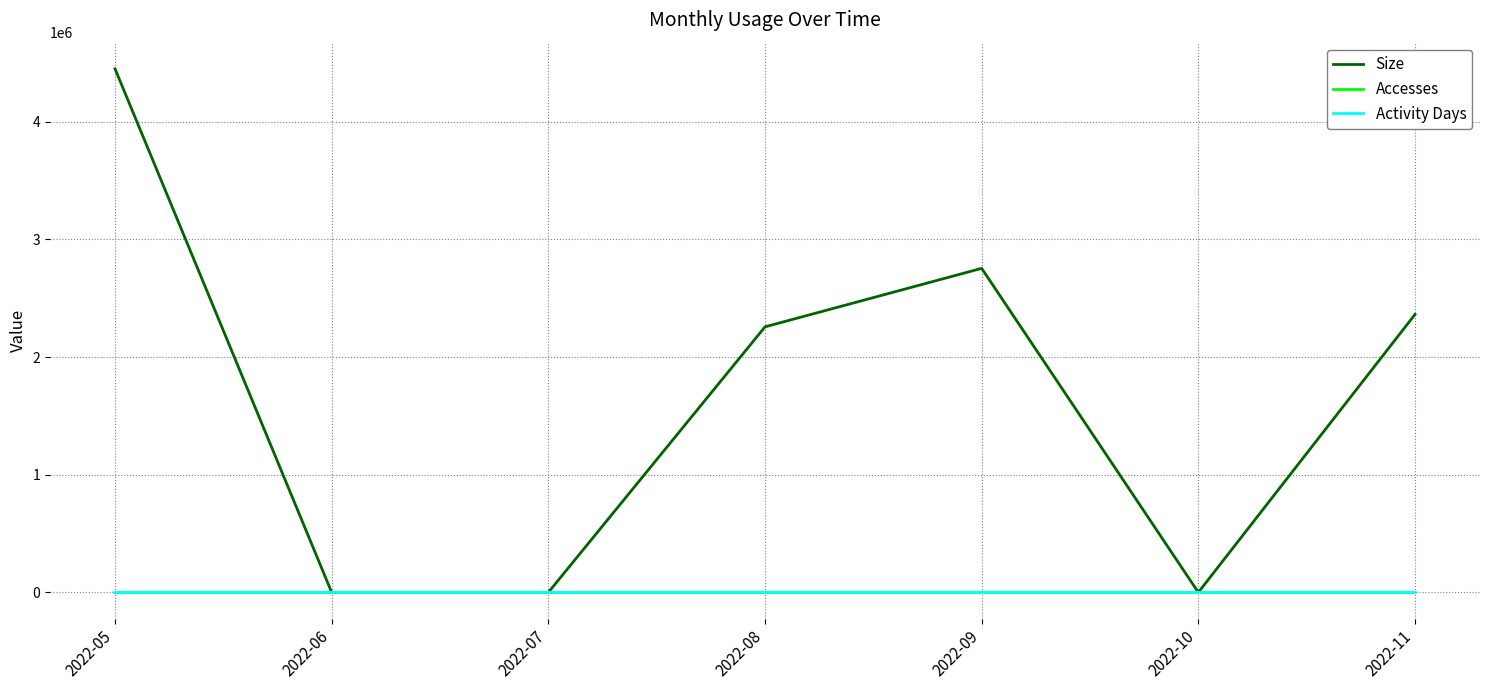

At which category does the chart reach its peak across all series?

2022-05